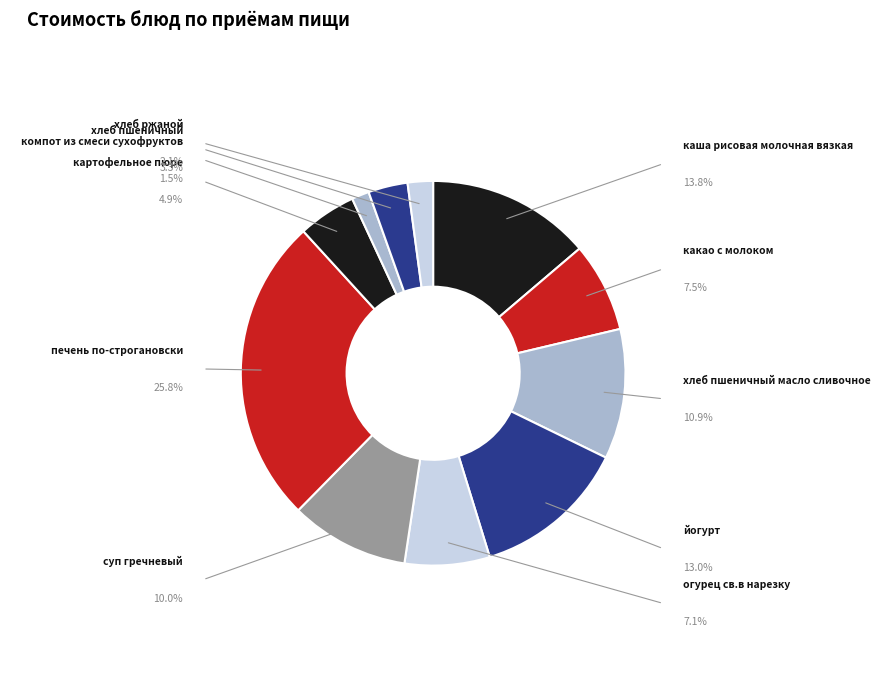

To the nearest percent, what is the difference between the largest and smallest slice percentages?

24%